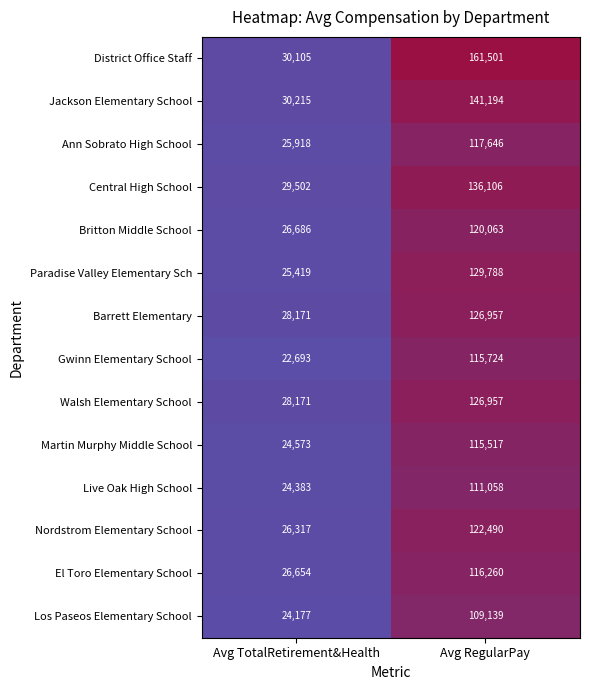

Reading left to right, what are all the values shown in this chart?

District Office Staff: 30105	161501
Jackson Elementary School: 30215	141194
Ann Sobrato High School: 25918	117646
Central High School: 29502	136106
Britton Middle School: 26686	120063
Paradise Valley Elementary Sch: 25419	129788
Barrett Elementary: 28171	126957
Gwinn Elementary School: 22693	115724
Walsh Elementary School: 28171	126957
Martin Murphy Middle School: 24573	115517
Live Oak High School: 24383	111058
Nordstrom Elementary School: 26317	122490
El Toro Elementary School: 26654	116260
Los Paseos Elementary School: 24177	109139